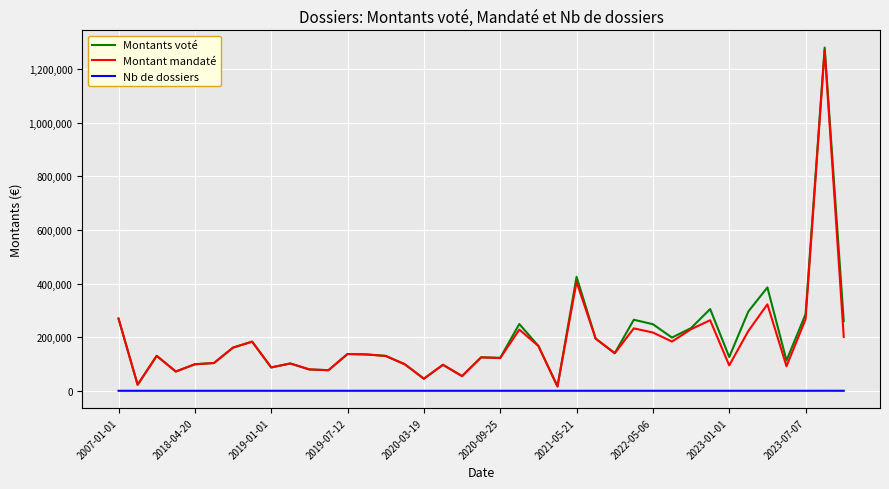

Which series has the largest range (max minus min)?

Montants voté